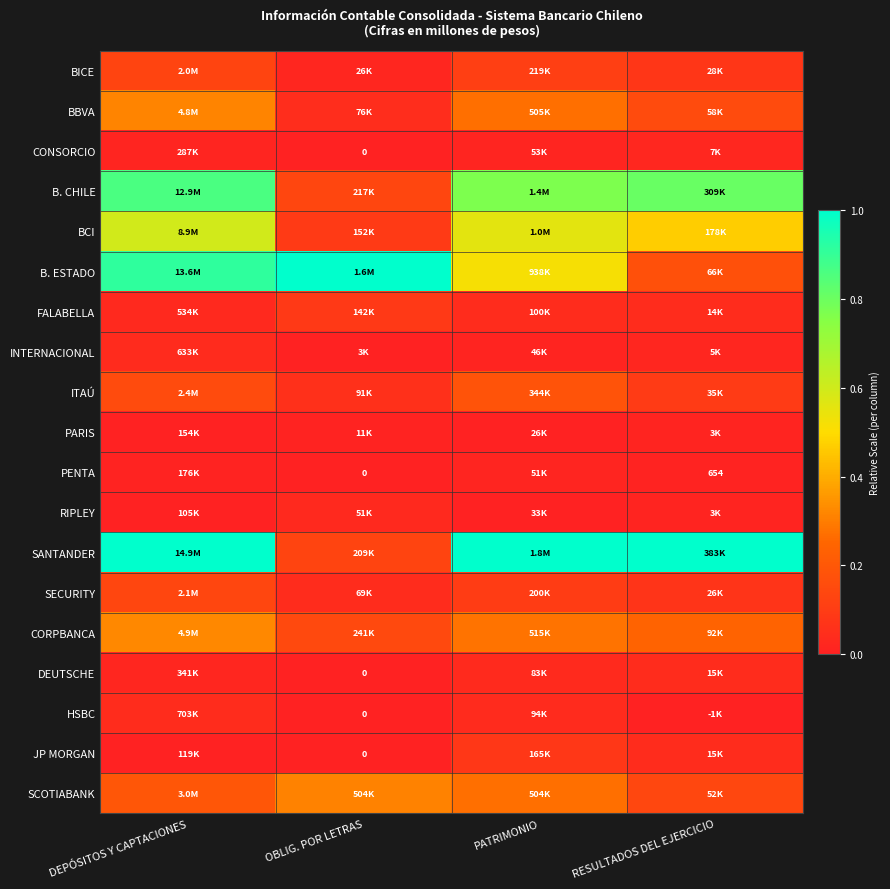

How many data points in HSBC are above 0?

2